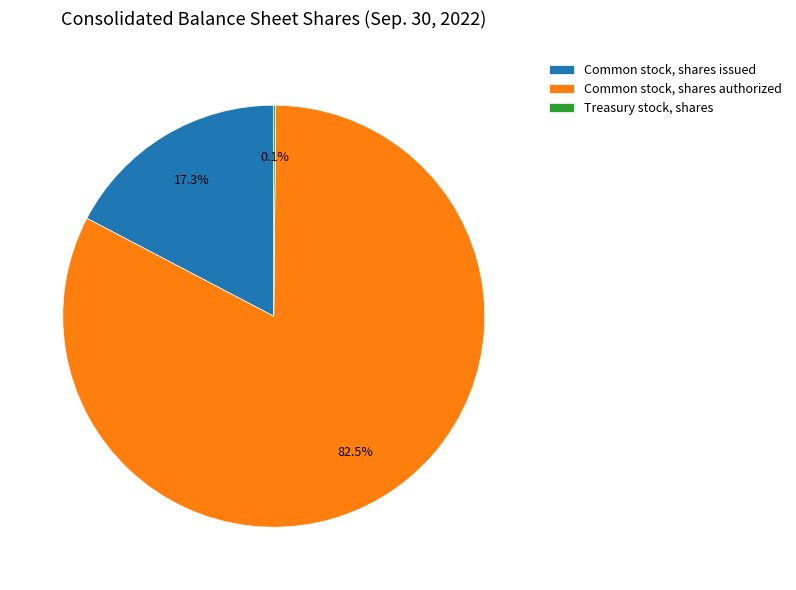

Is there a majority slice in this chart?

Yes